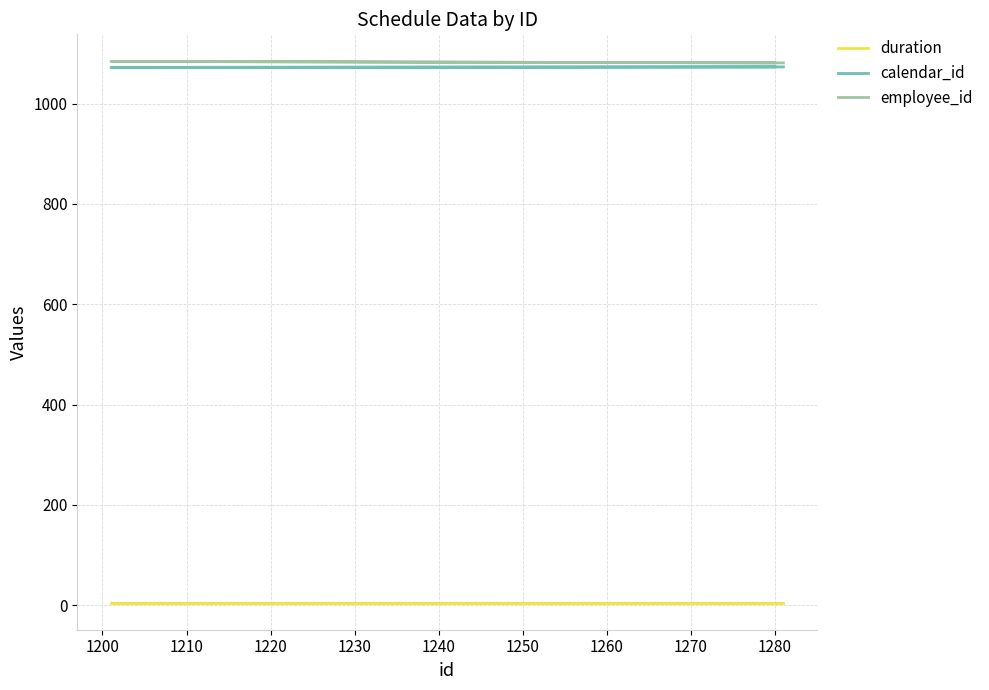

Rank the series at 1280 from highest to lowest value.

employee_id, calendar_id, duration